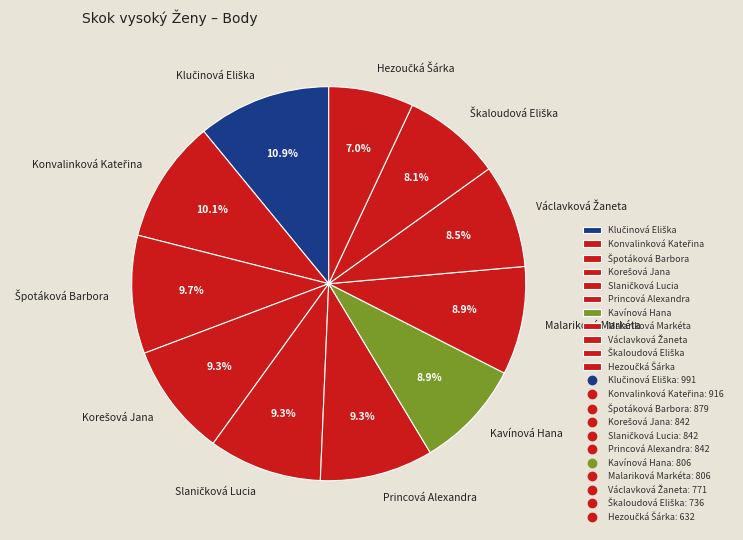

How many segments does this pie chart have?

11